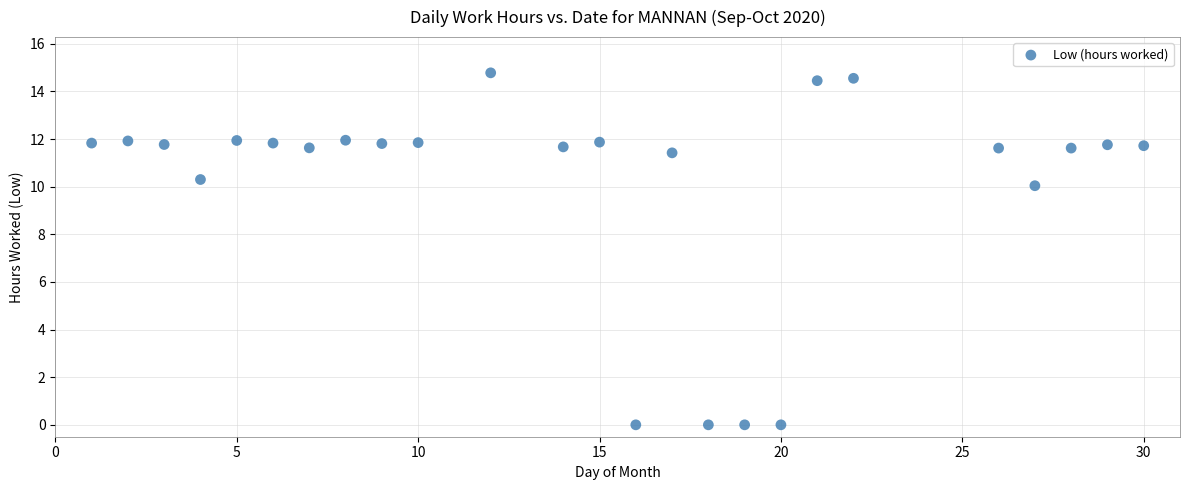

What is the range of X values (max minus min)?

29.0